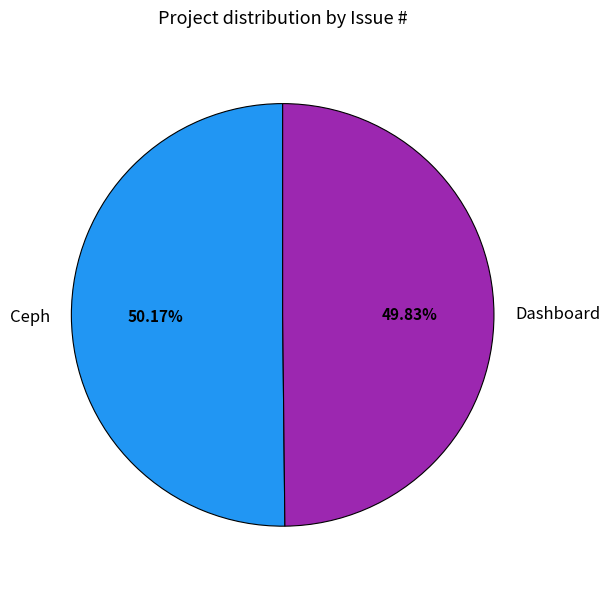

True or false: Ceph accounts for 44% of the total.

False